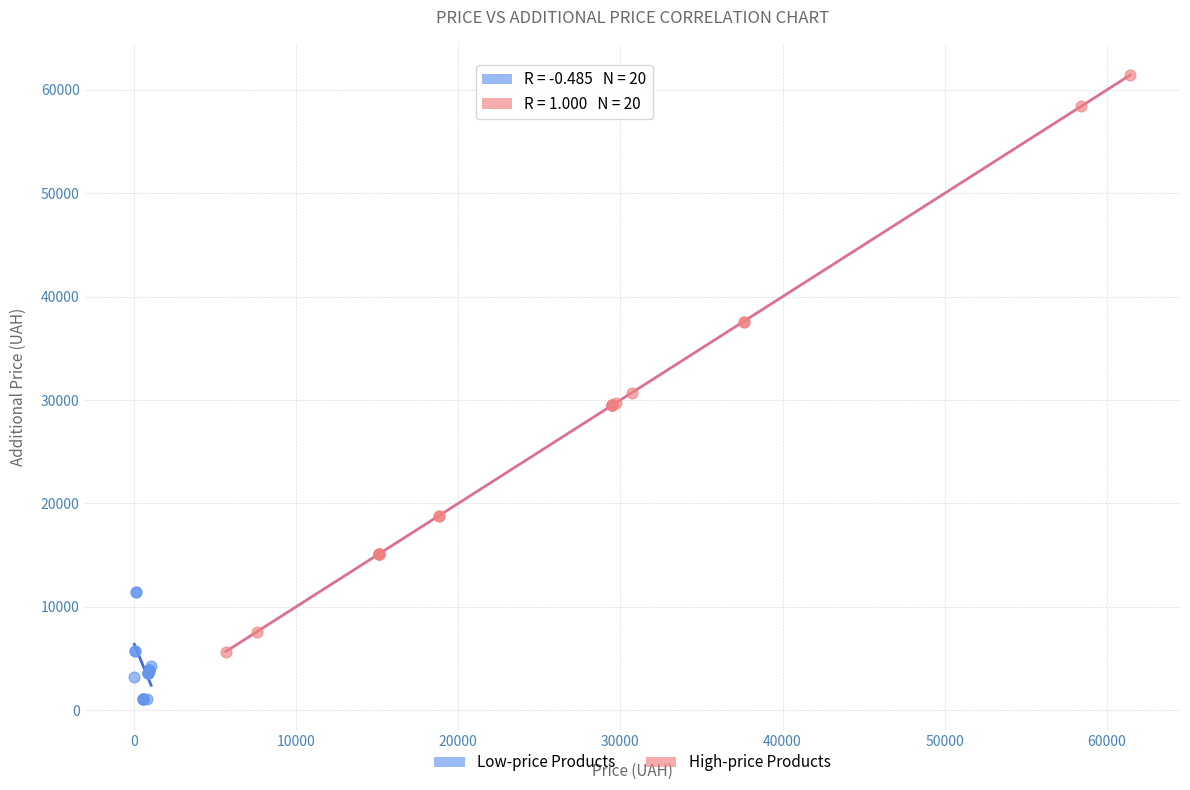

Which series reaches the maximum Y coordinate?

High-price Products